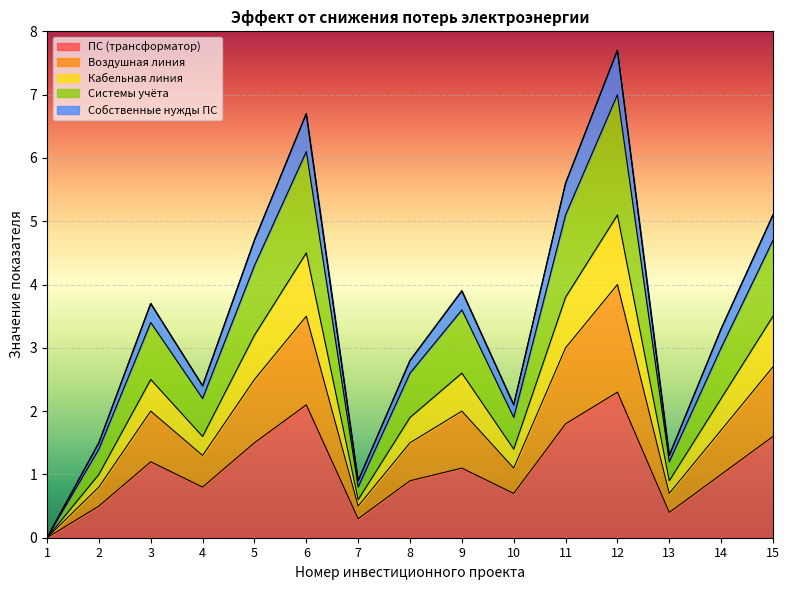

List the labels in order of Собственные нужды ПС value, largest first.

12, 6, 11, 15, 5, 9, 3, 14, 8, 4, 10, 2, 13, 7, 1